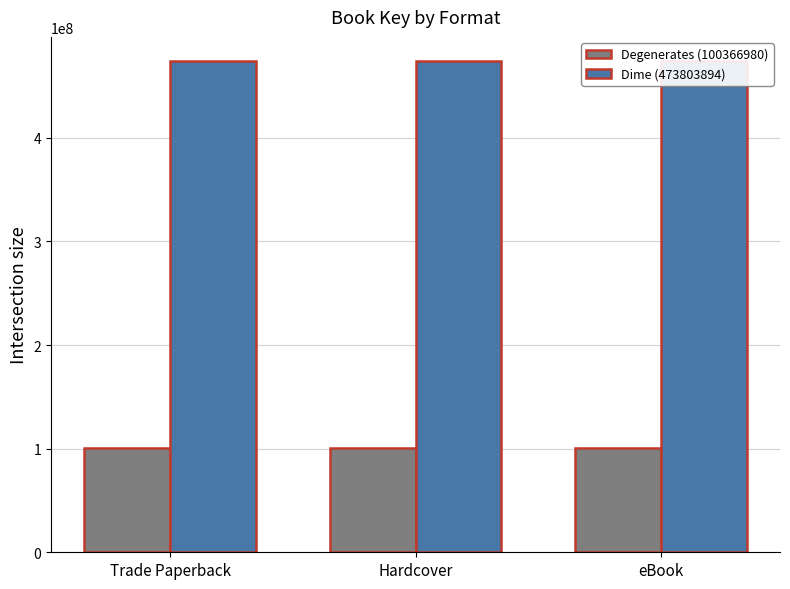

Reading right to left, extract all data points from this chart.

Degenerates (100366980): 100366980	100366980	100366980
Dime (473803894): 473803894	473803894	473803894